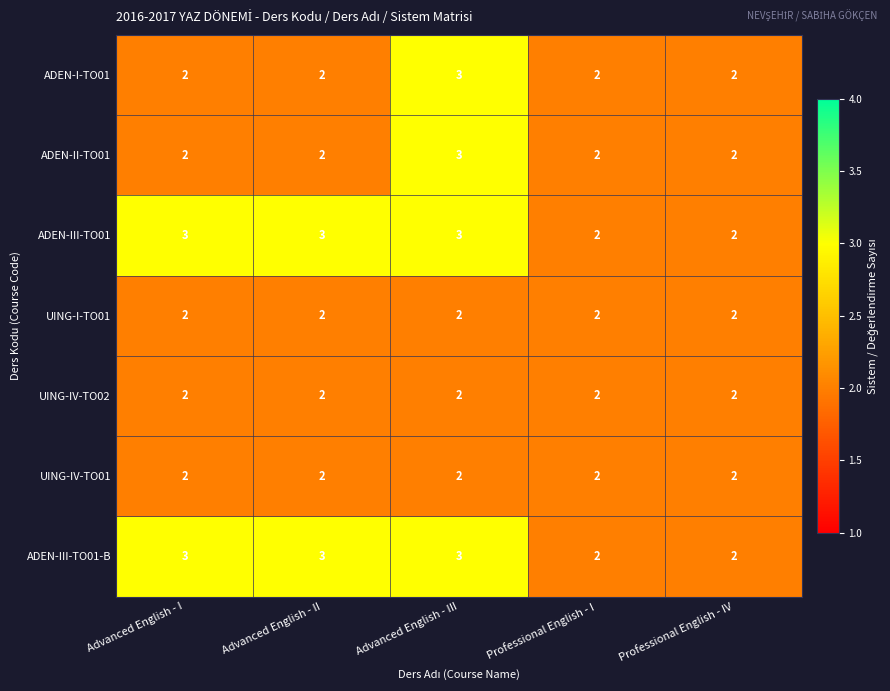

What is the greatest value displayed?

3